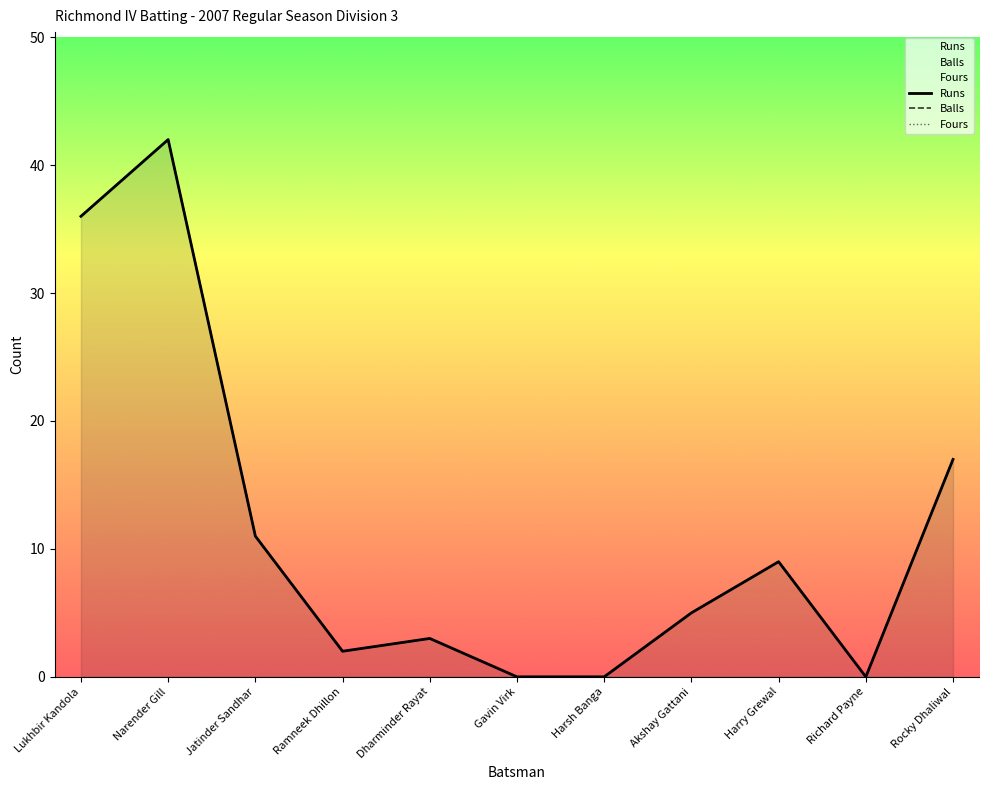

True or false: Balls has a value of 56 at Lukhbir Kandola.

False